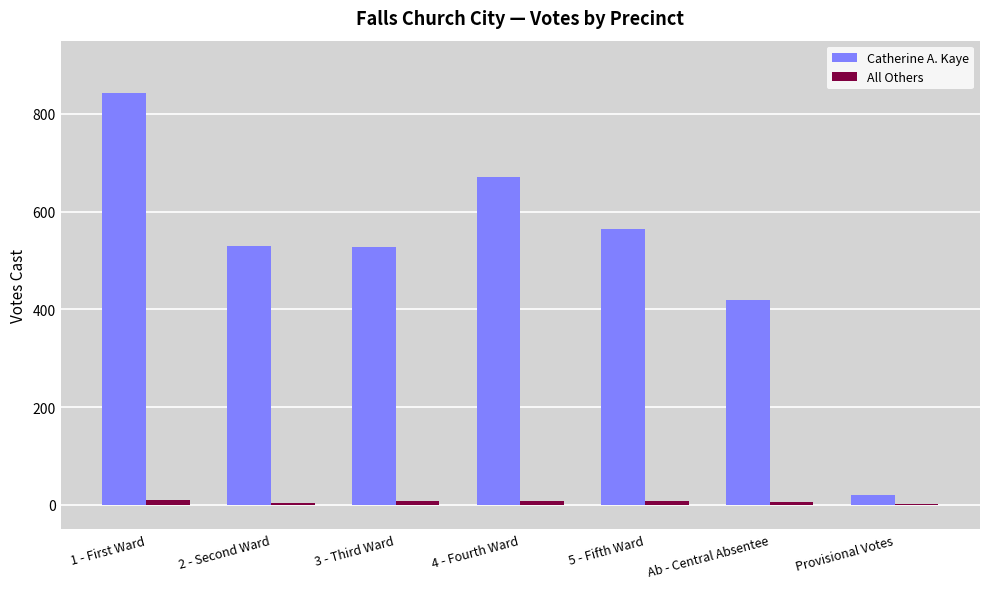

Which series has the largest total across all categories?

Catherine A. Kaye